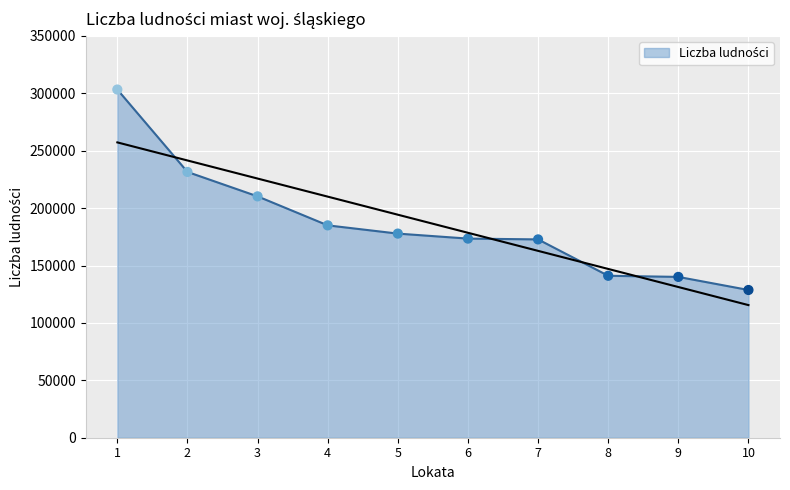

Approximately how many times larger is the value at 2 compared to 5?

1.3